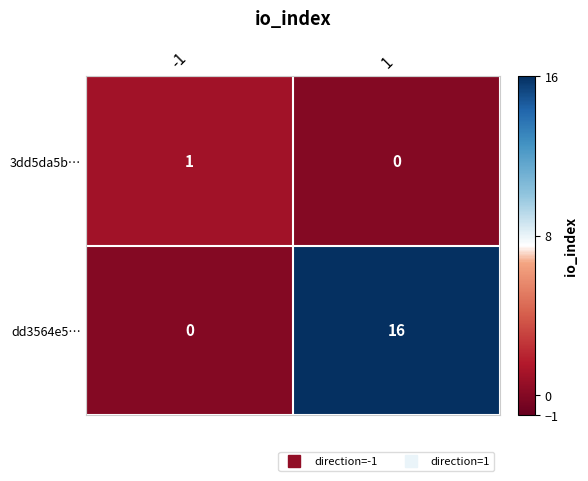

Which series has the largest range (max minus min)?

dd3564e5…